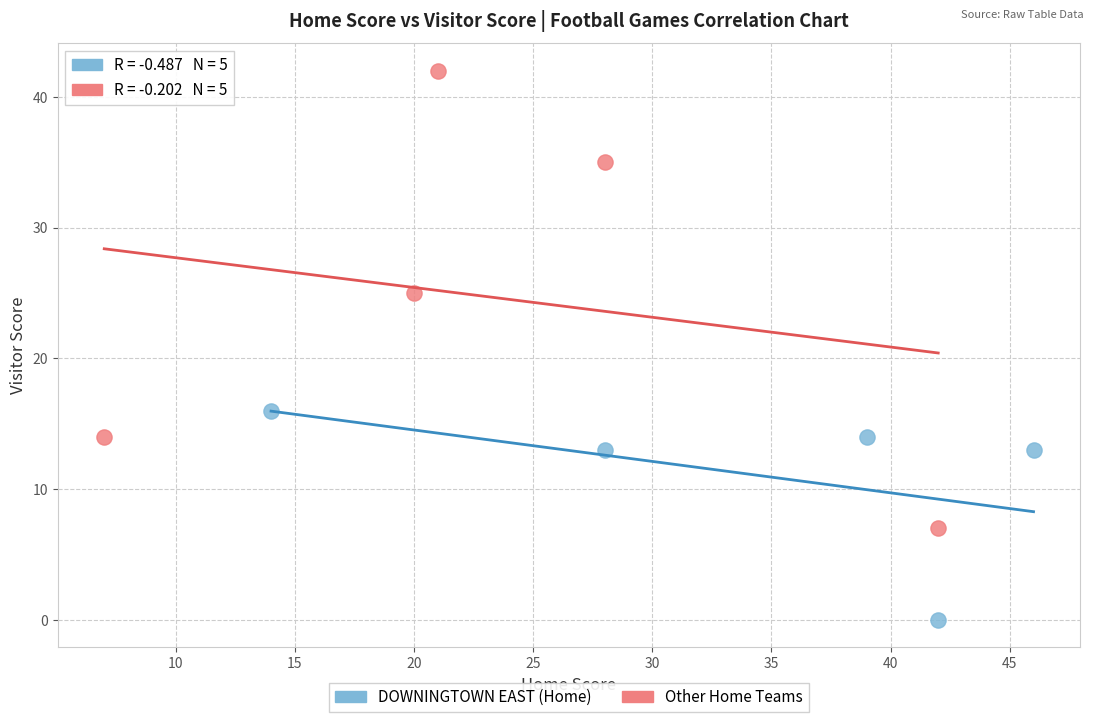

Which series contains the highest Y value?

Other Home Teams